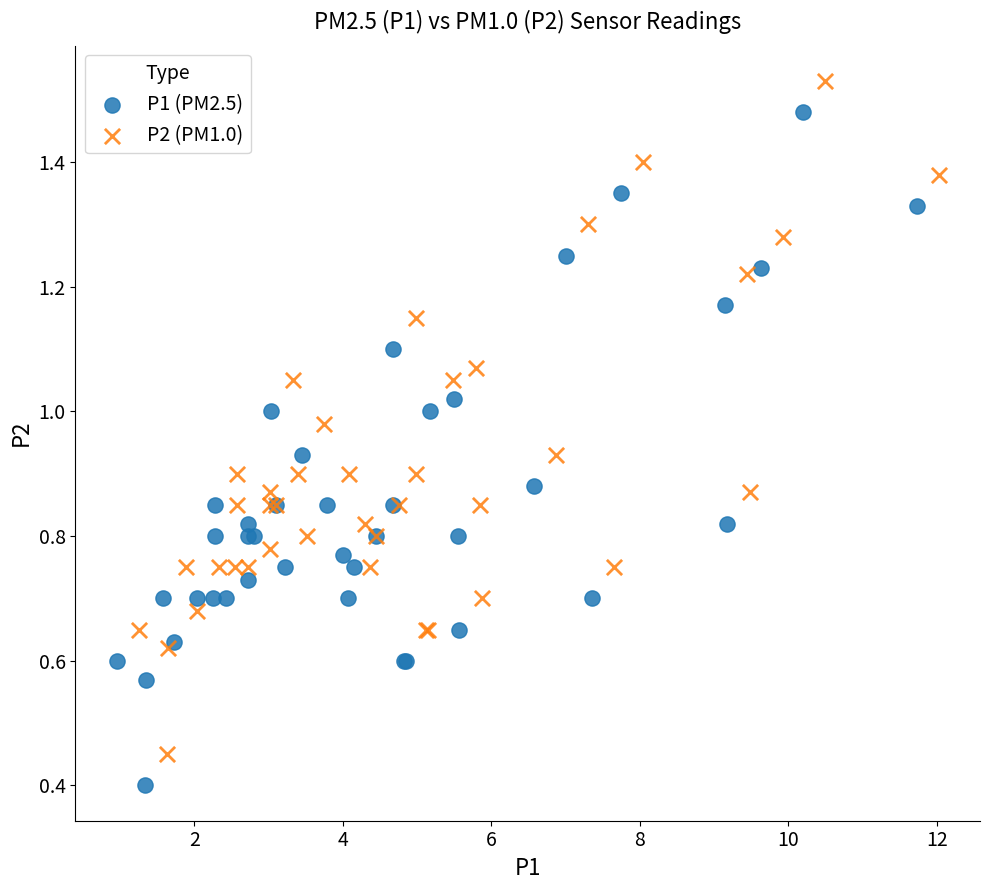

Which series reaches the minimum Y coordinate?

P1 (PM2.5)